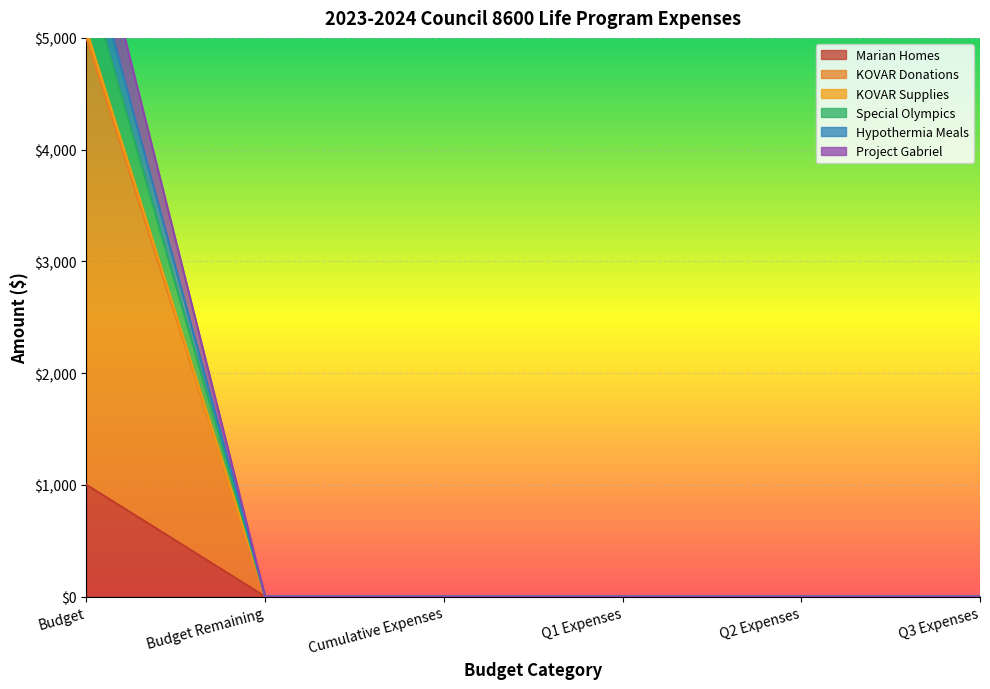

The Marian Homes series shows -321 at Budget Remaining. True or false?

False